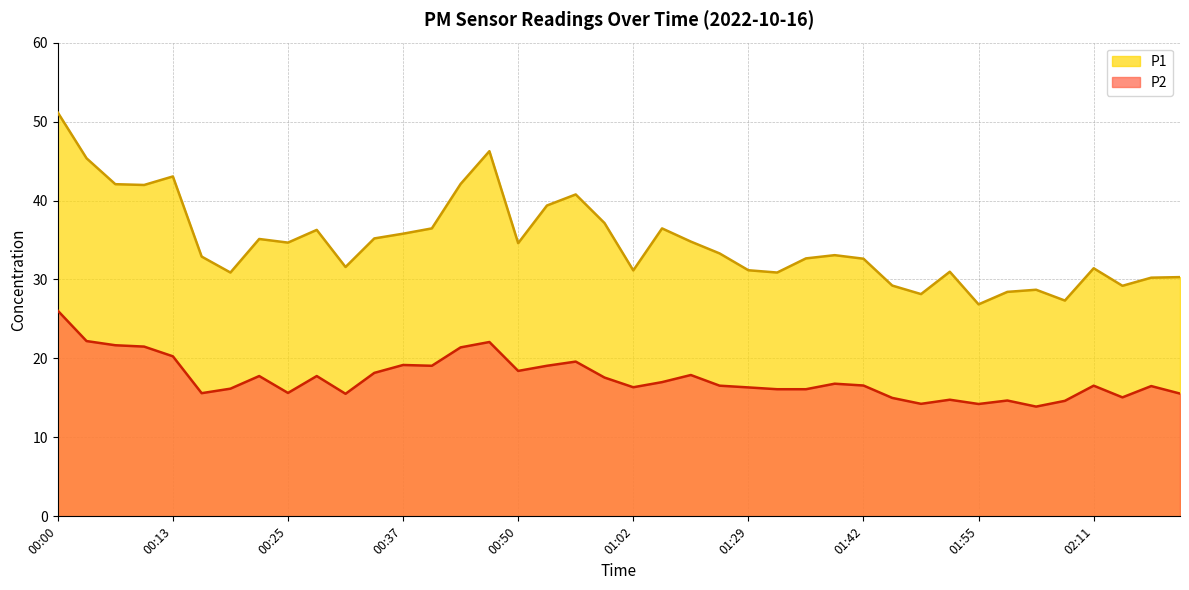

Reading right to left, extract all data points from this chart.

P1: 02:20=30.3	02:17=30.2	02:14=29.2	02:11=31.4	02:08=27.3	02:02=28.7	01:58=28.4	01:55=26.9	01:52=31.0	01:49=28.1	01:46=29.2	01:42=32.6	01:39=33.1	01:36=32.7	01:33=30.9	01:29=31.2	01:23=33.3	01:16=34.8	01:05=36.5	01:02=31.1	00:59=37.1	00:56=40.8	00:53=39.4	00:50=34.6	00:47=46.2	00:43=42.1	00:40=36.5	00:37=35.8	00:34=35.2	00:31=31.6	00:28=36.3	00:25=34.7	00:22=35.1	00:19=30.9	00:16=32.9	00:13=43.0	00:10=42.0	00:07=42.1	00:04=45.4	00:00=51.1
P2: 02:20=15.6	02:17=16.5	02:14=15.1	02:11=16.6	02:08=14.6	02:02=13.9	01:58=14.7	01:55=14.2	01:52=14.8	01:49=14.2	01:46=15.0	01:42=16.6	01:39=16.8	01:36=16.1	01:33=16.1	01:29=16.3	01:23=16.6	01:16=17.9	01:05=17.0	01:02=16.4	00:59=17.6	00:56=19.6	00:53=19.1	00:50=18.4	00:47=22.1	00:43=21.4	00:40=19.1	00:37=19.2	00:34=18.2	00:31=15.5	00:28=17.8	00:25=15.6	00:22=17.8	00:19=16.2	00:16=15.6	00:13=20.3	00:10=21.5	00:07=21.7	00:04=22.2	00:00=26.1